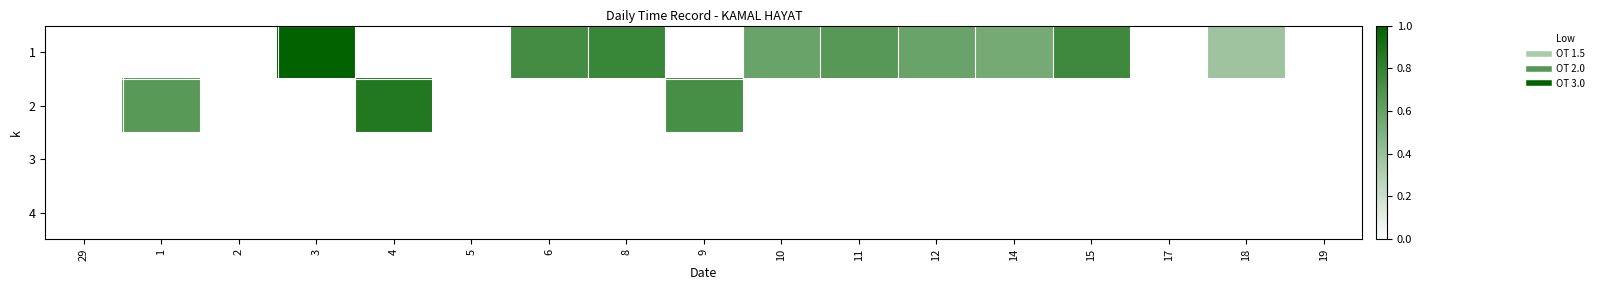

Which series has the largest range (max minus min)?

1